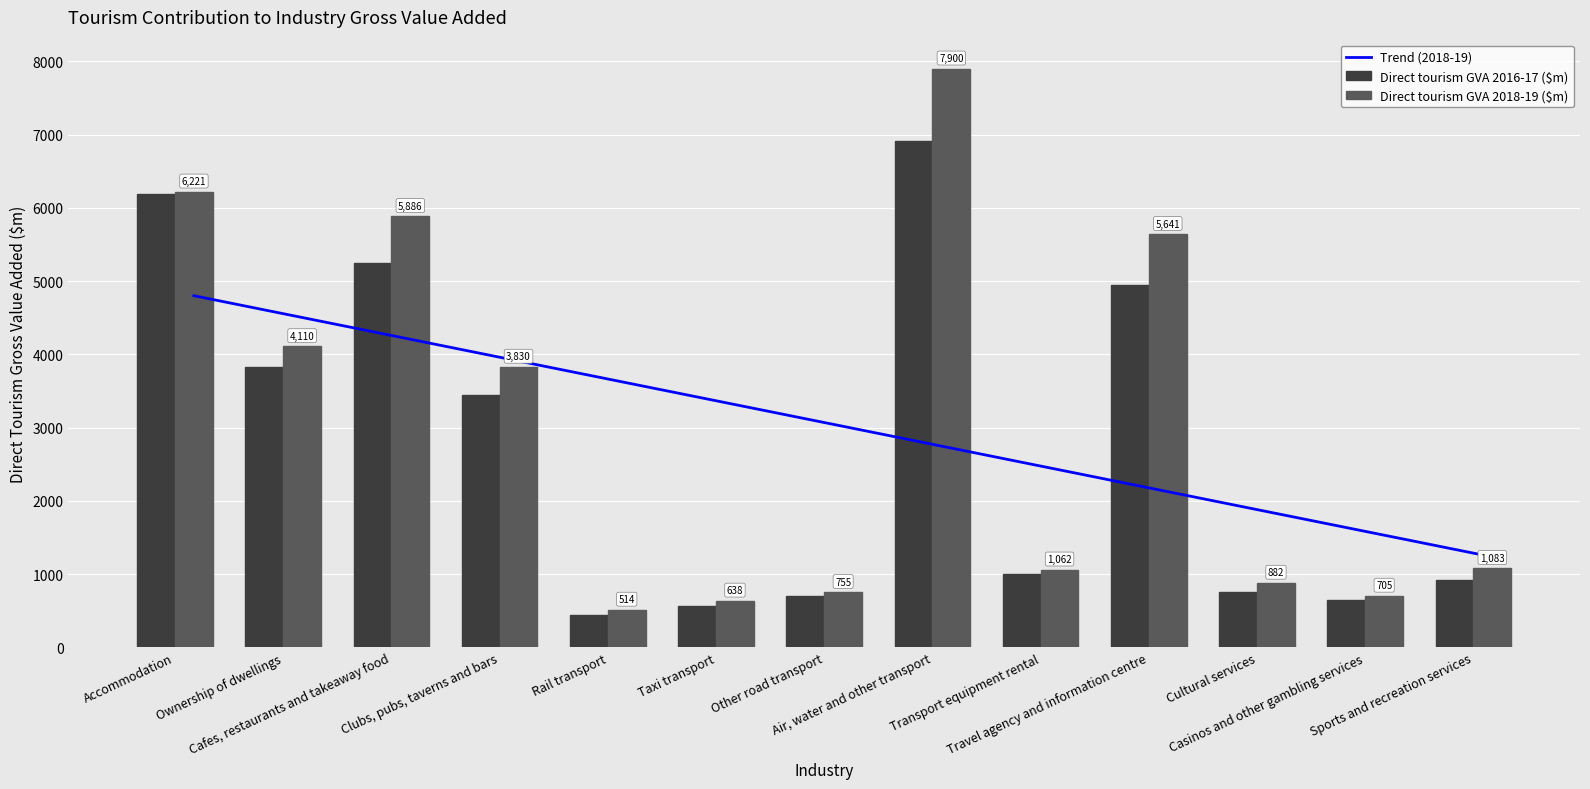

Is the value of Direct tourism GVA 2016-17 ($m) at Transport equipment rental greater than the value of Direct tourism GVA 2018-19 ($m) at Rail transport?

Yes